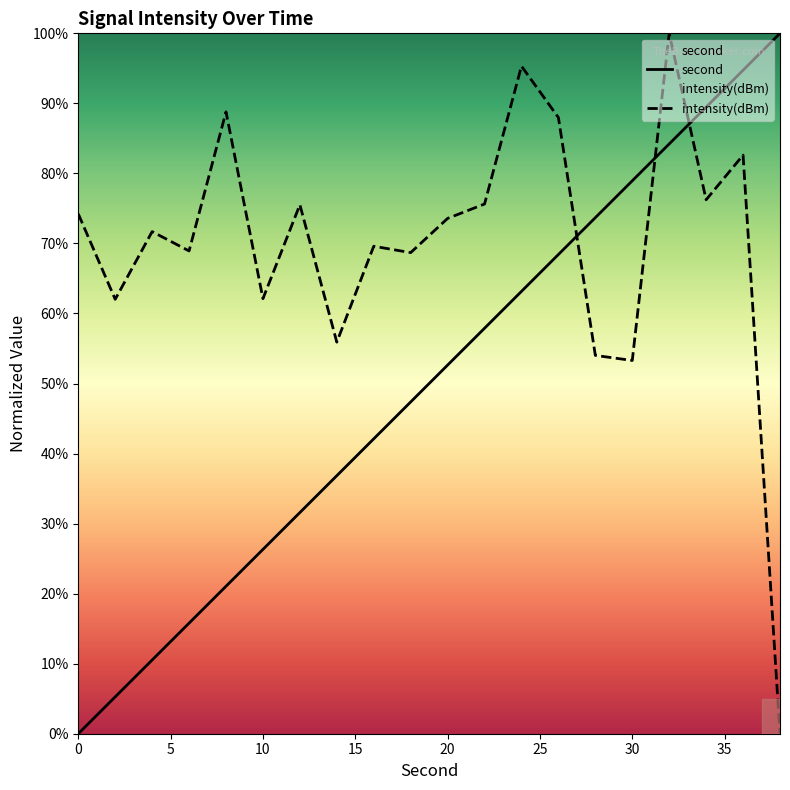

What is the difference between the maximum and minimum values in the intensity series?

100.0